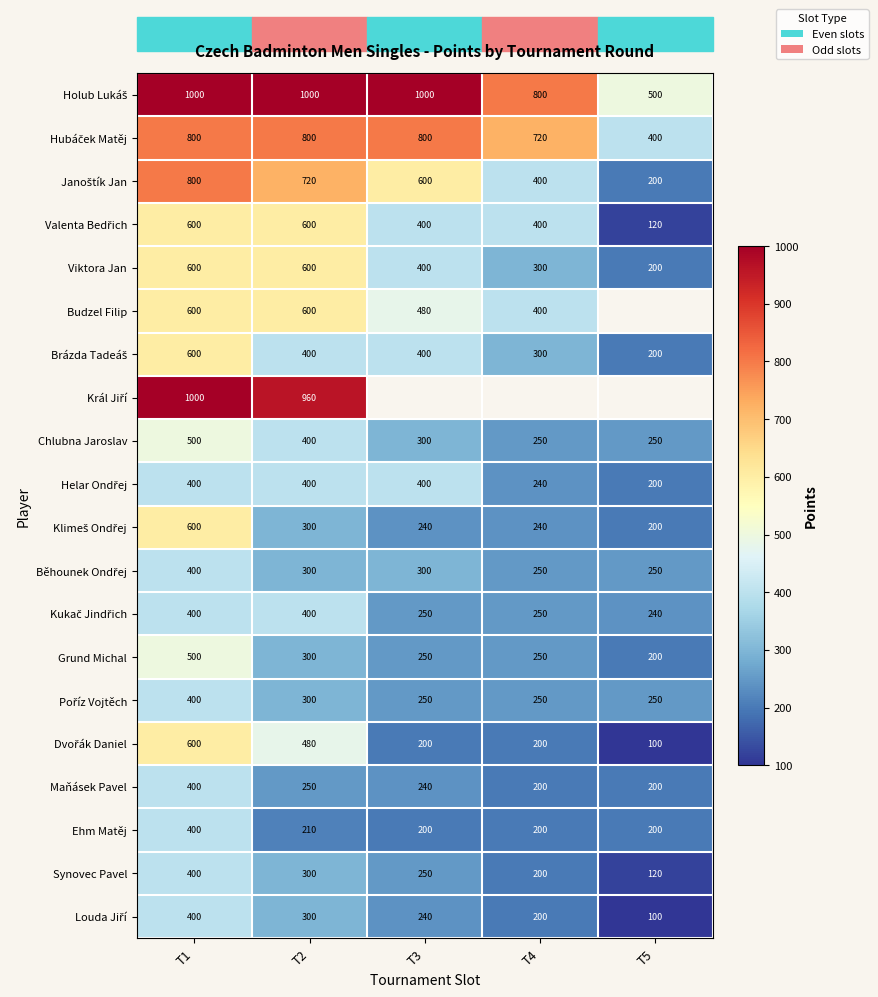

What is the total value across all series at T1?

11400